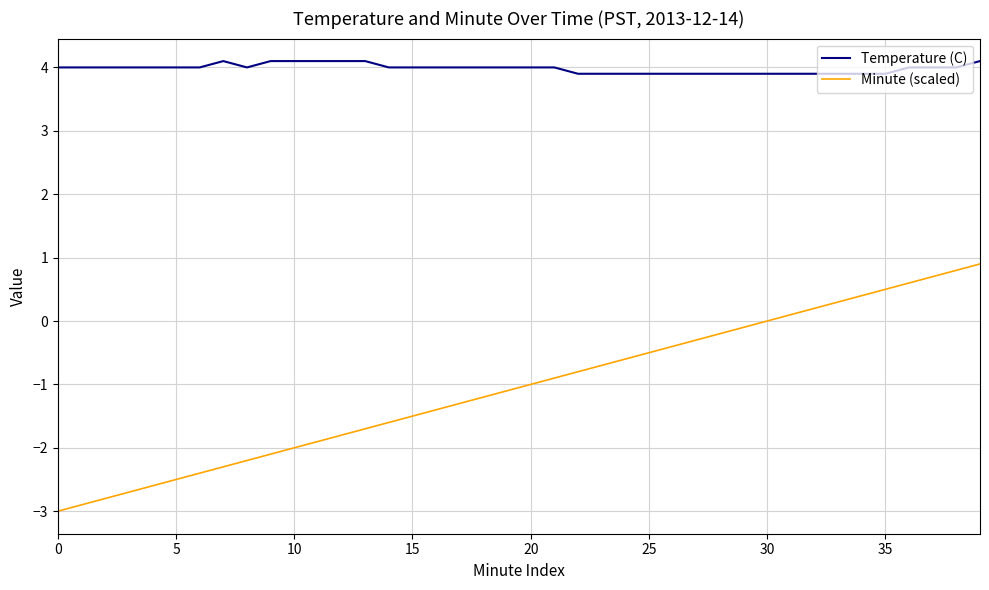

True or false: Temperature (C) and Minute (scaled) intersect in this chart.

False